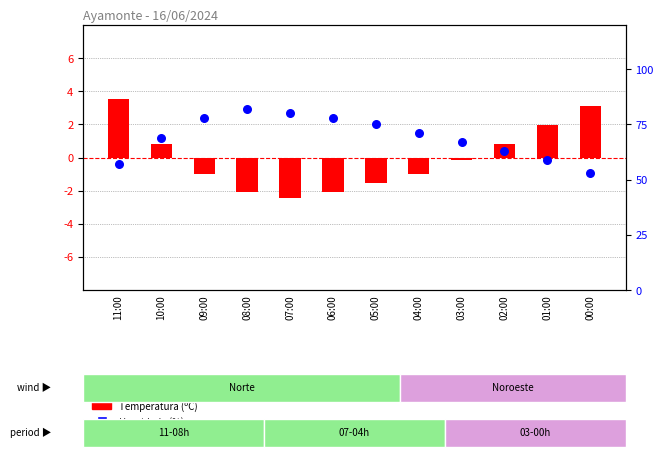

At how many categories does at least one series exceed 18?

12